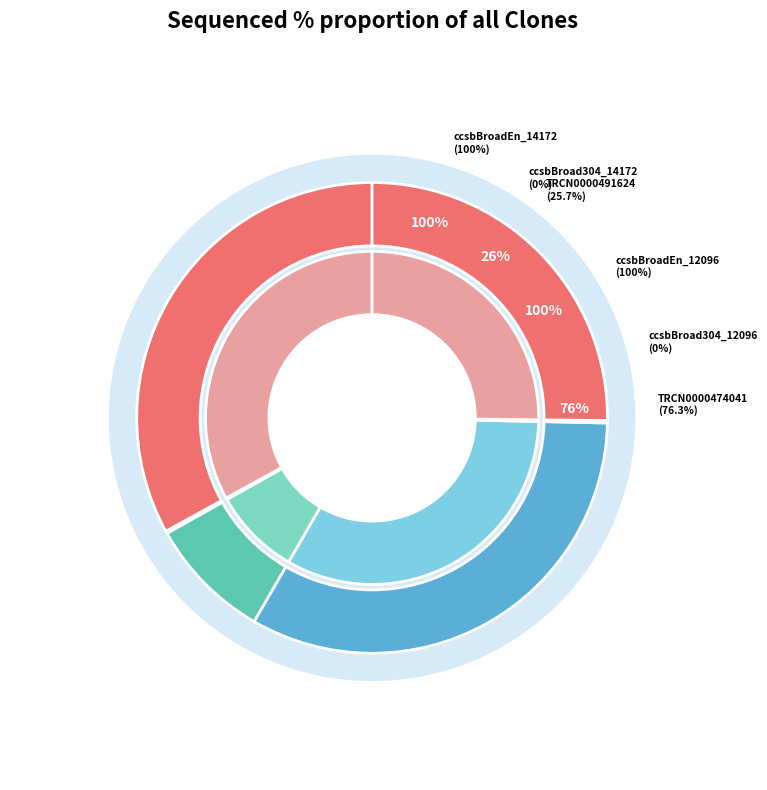

To the nearest percent, what percentage of the pie is TRCN0000491624?

9%